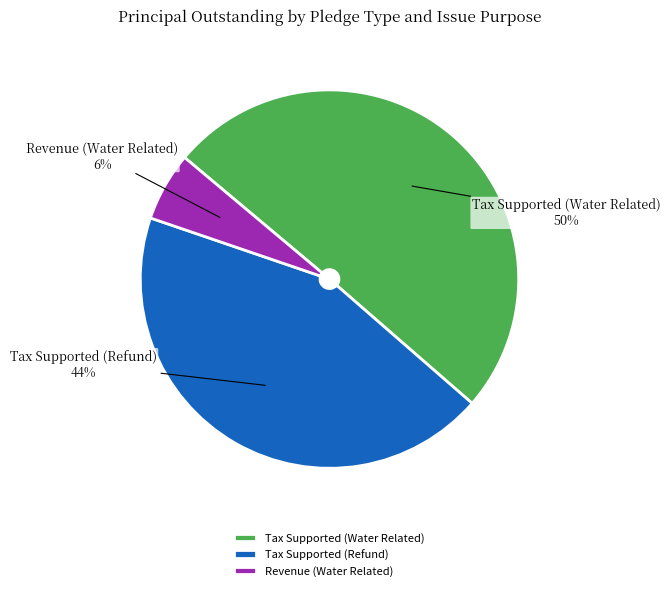

Approximately how many times larger is the value at Revenue (Water Related) compared to Tax Supported (Refund)?

0.1